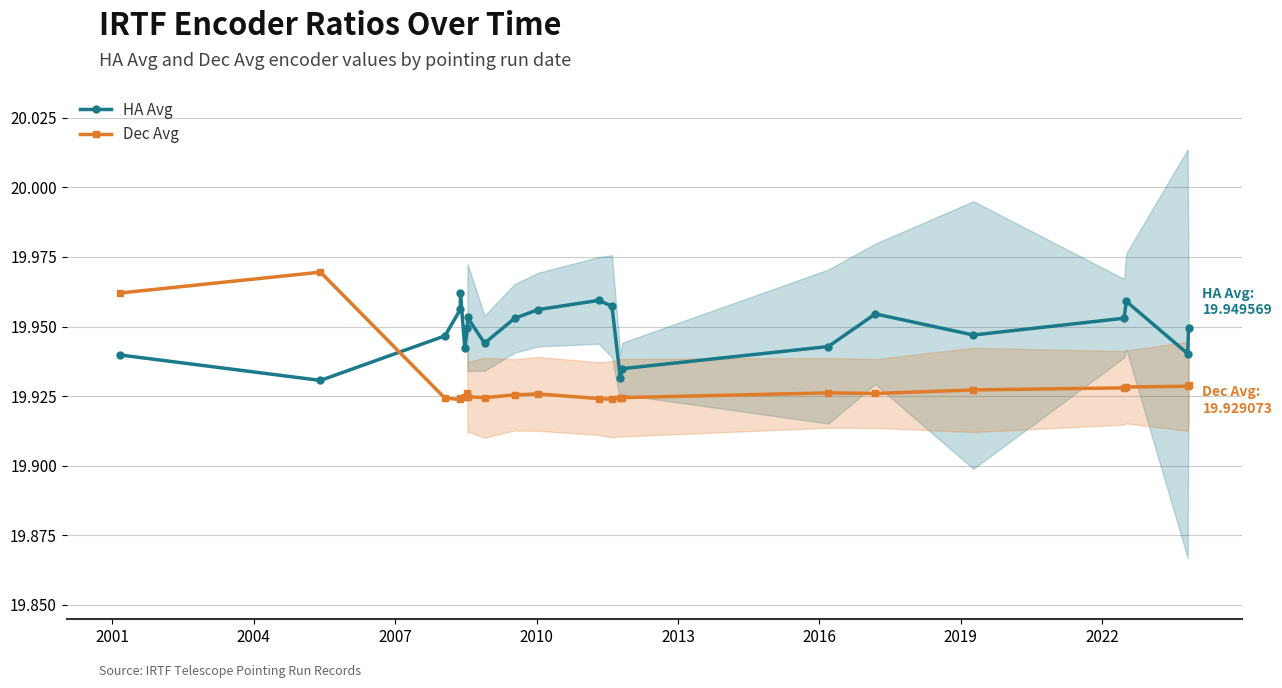

True or false: Dec Avg has more than 1 interior local peaks.

True